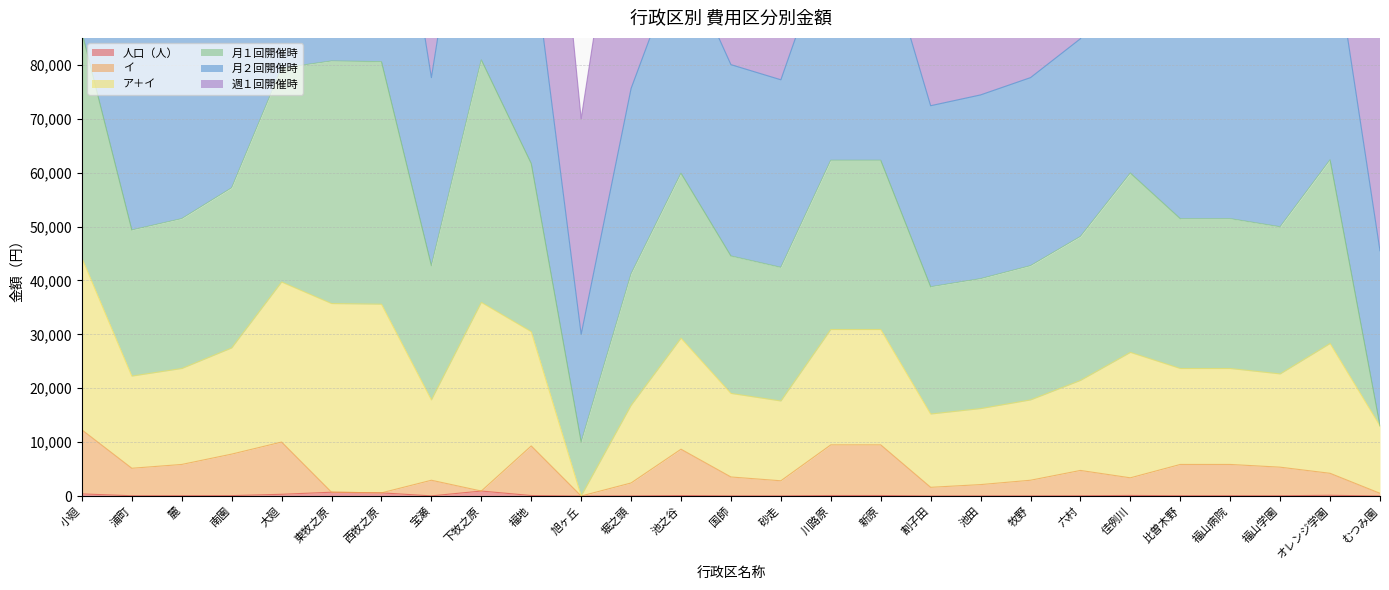

Which category has the lowest value in the イ series?

旭ヶ丘